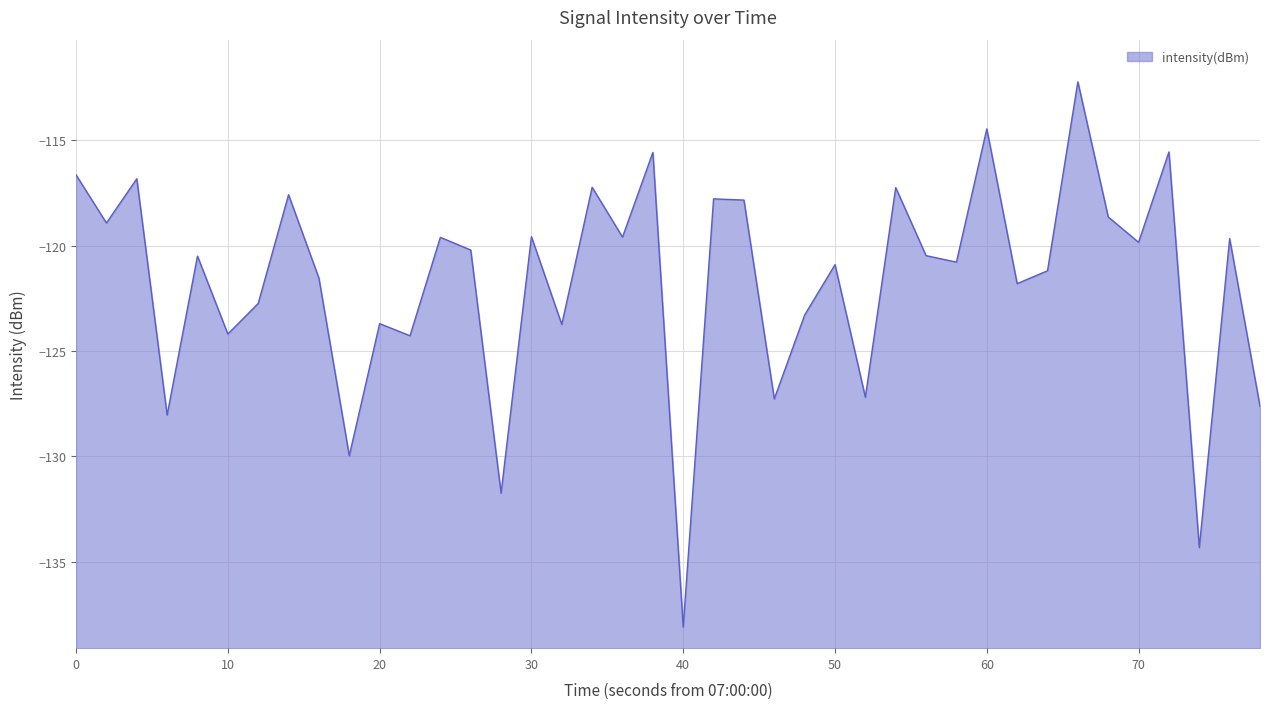

What is the difference between the maximum and minimum values?

25.9